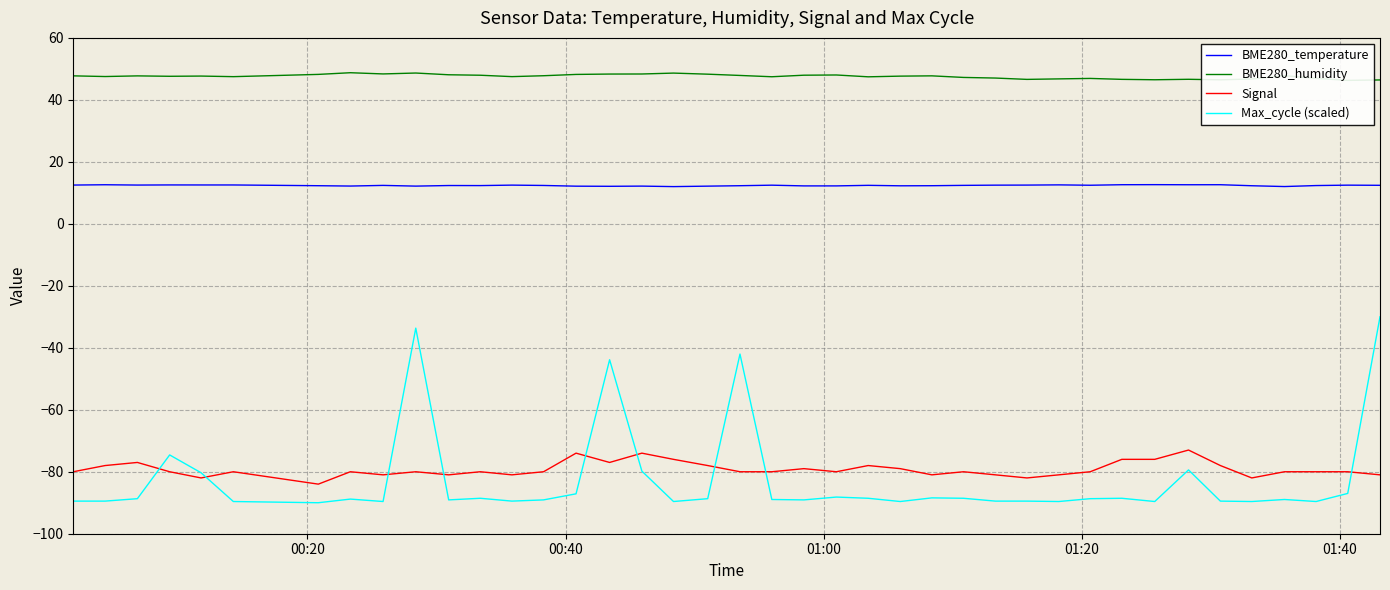

How many data points does each series have?

40